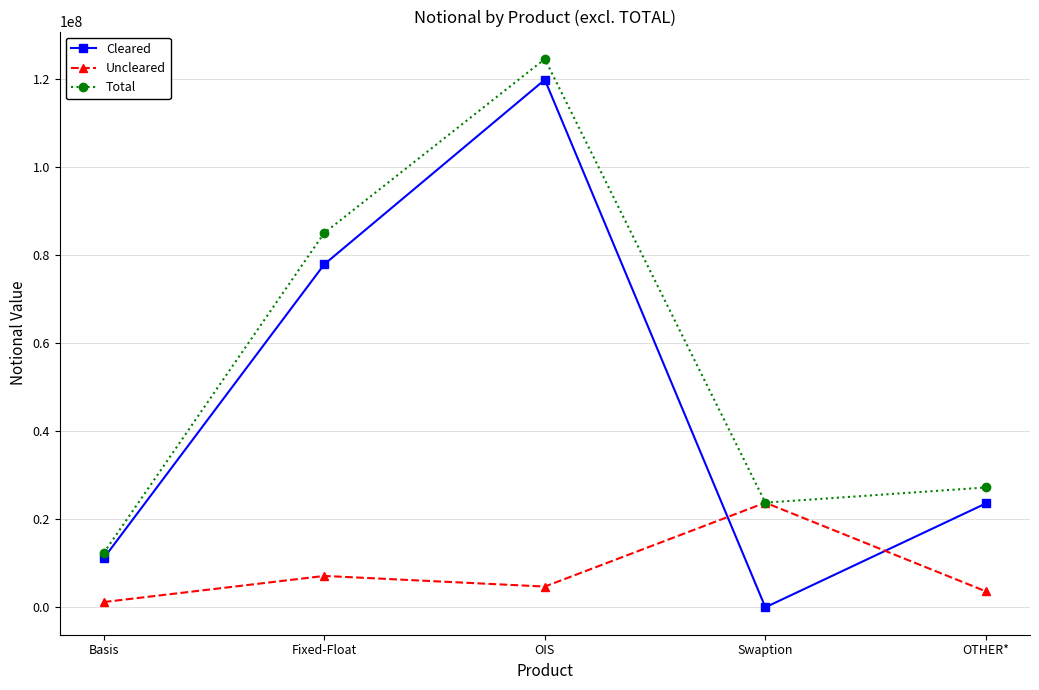

What is the label of the 3rd point from the right?

OIS